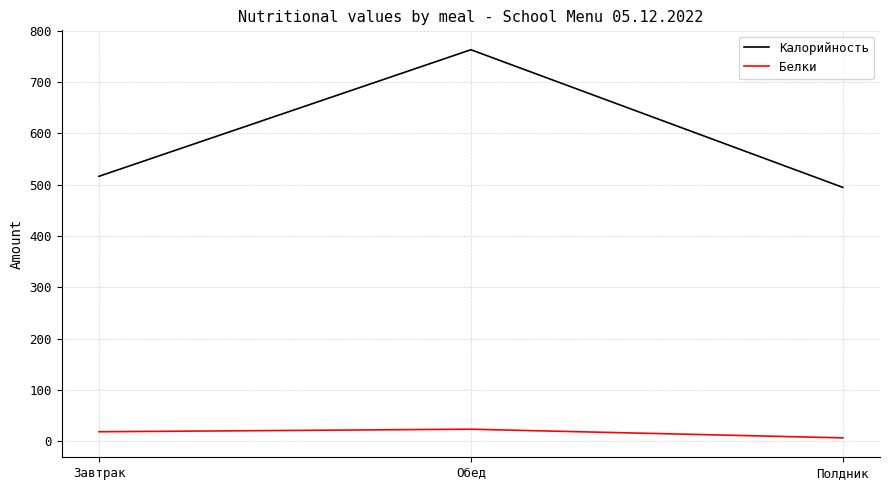

At which category is the sum across all series the highest?

Обед